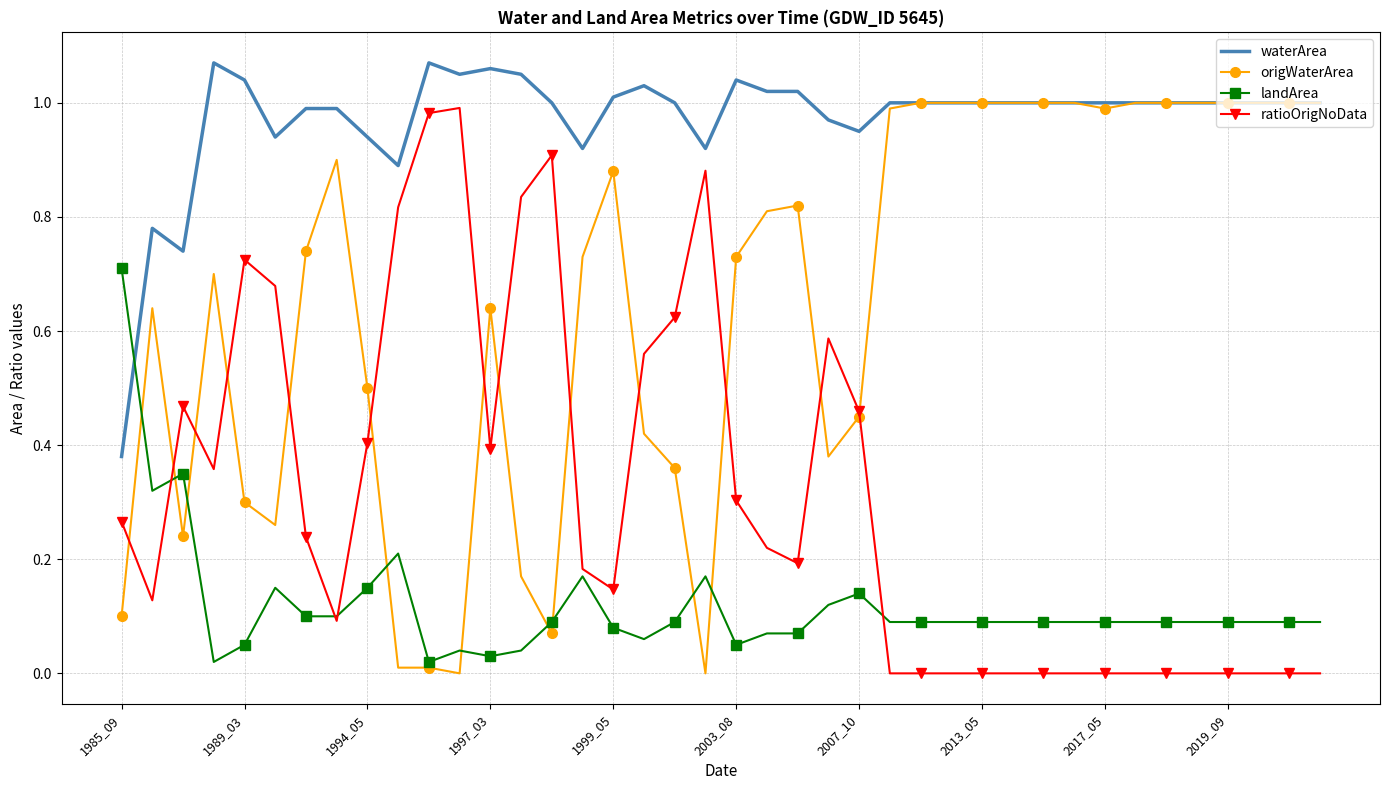

Rank the series by their average value, from highest to lowest.

waterArea, origWaterArea, ratioOrigNoData, landArea